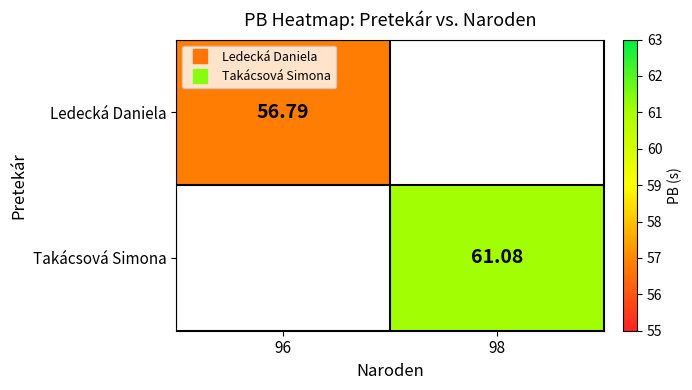

The value of Takácsová Simona at 98 is 17.5. True or false?

False